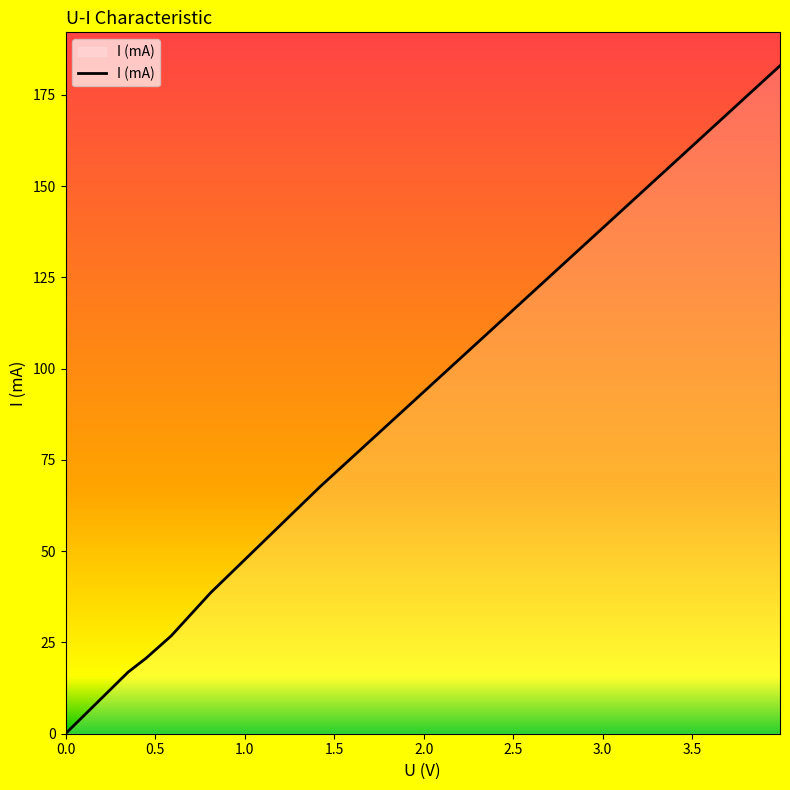

Count the number of categories in the chart.

7